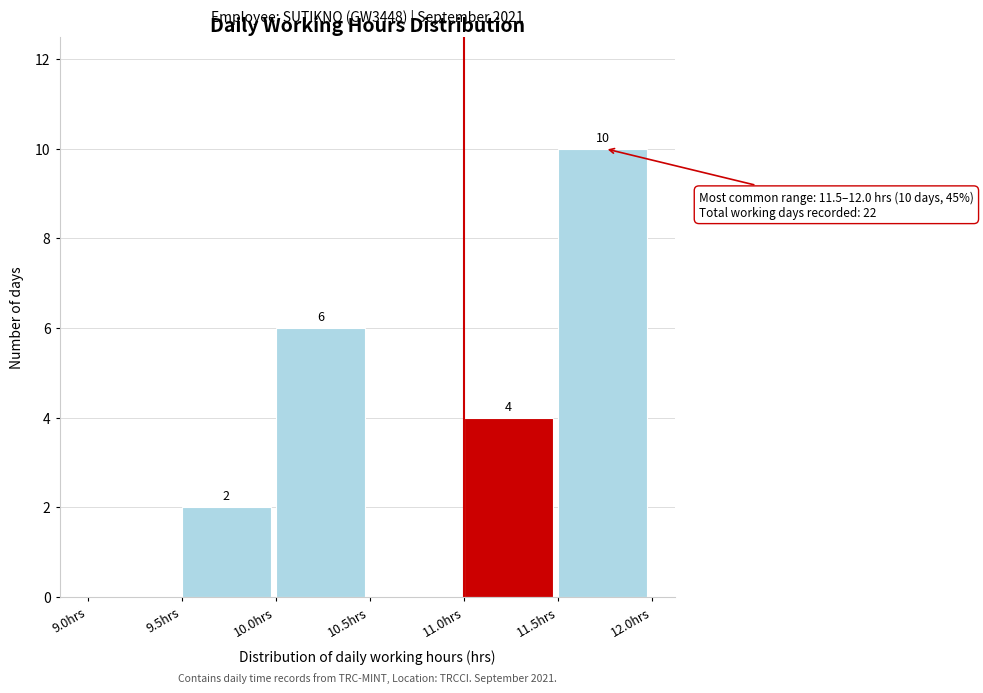

Which range on the x-axis has the tallest bar?

11.5 to 12.0